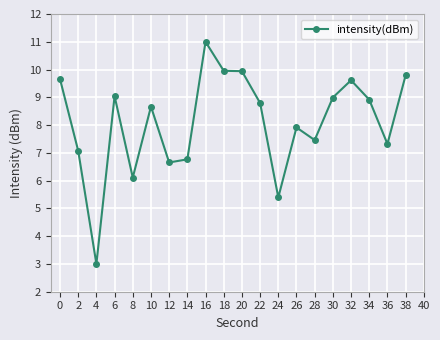

Which label corresponds to the smallest value in the chart?

4